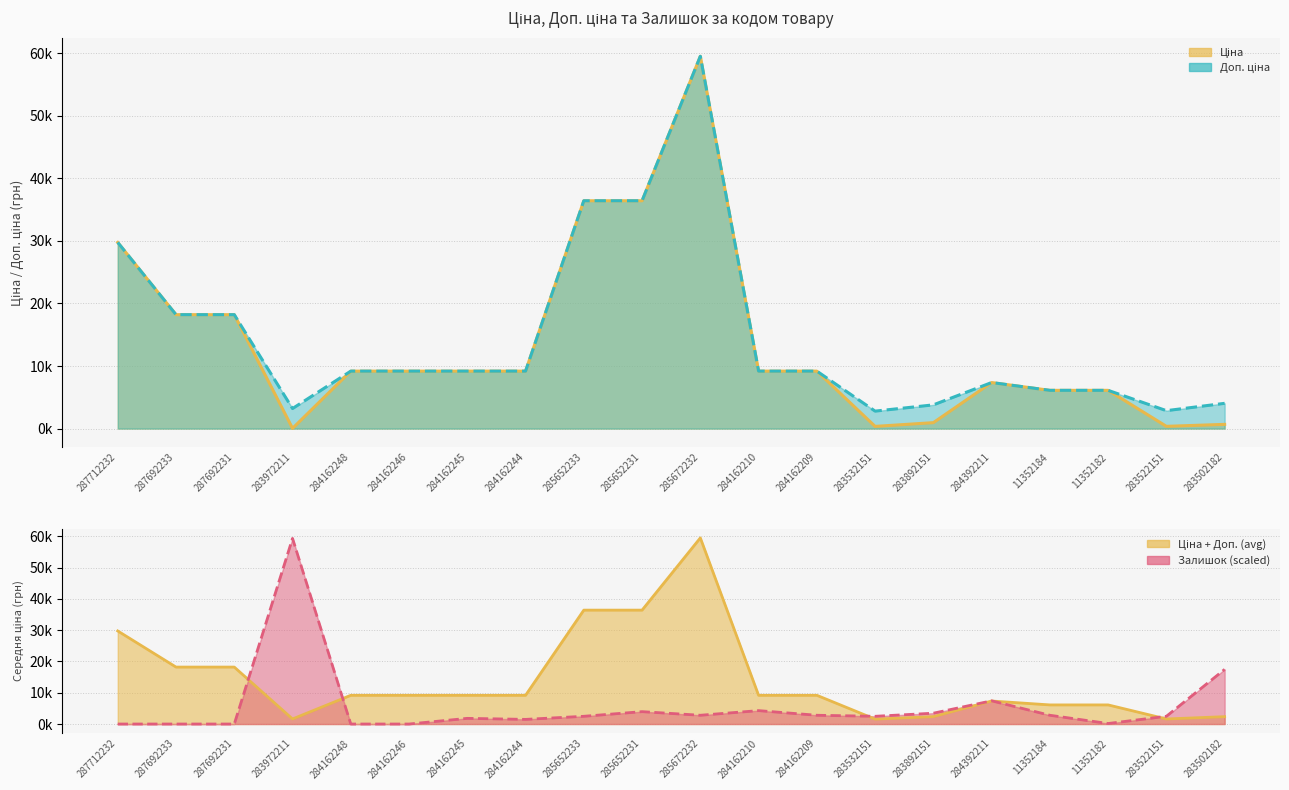

What is the label of the 18th point from the left?

11352182